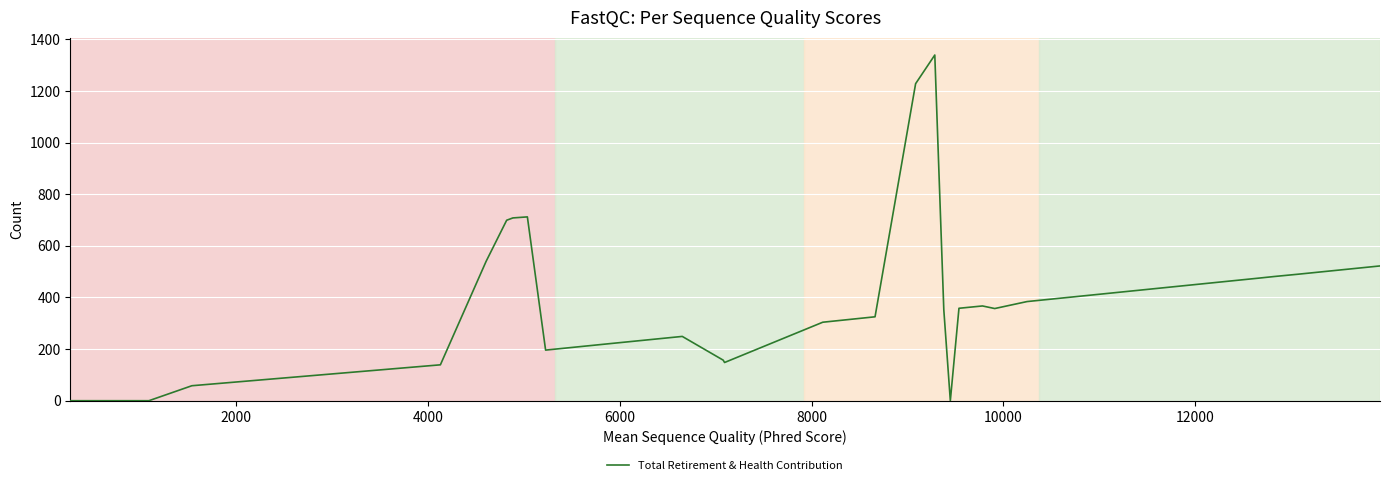

What is the difference between the maximum and second lowest values?

1339